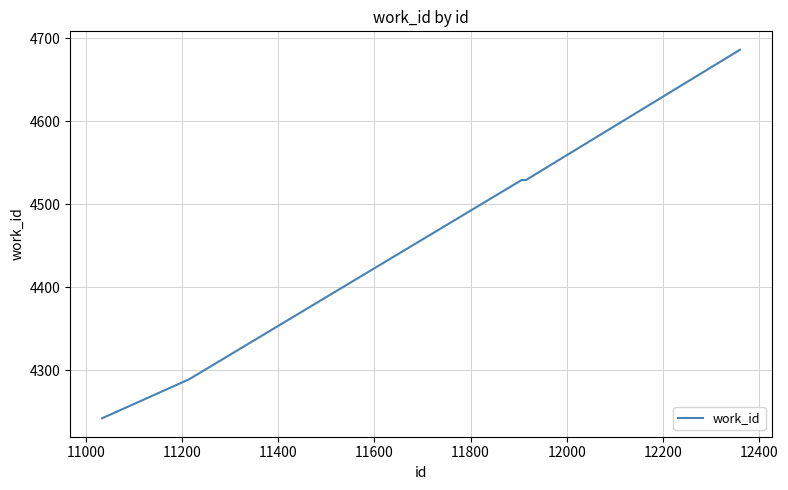

What is the smallest value displayed?

4242